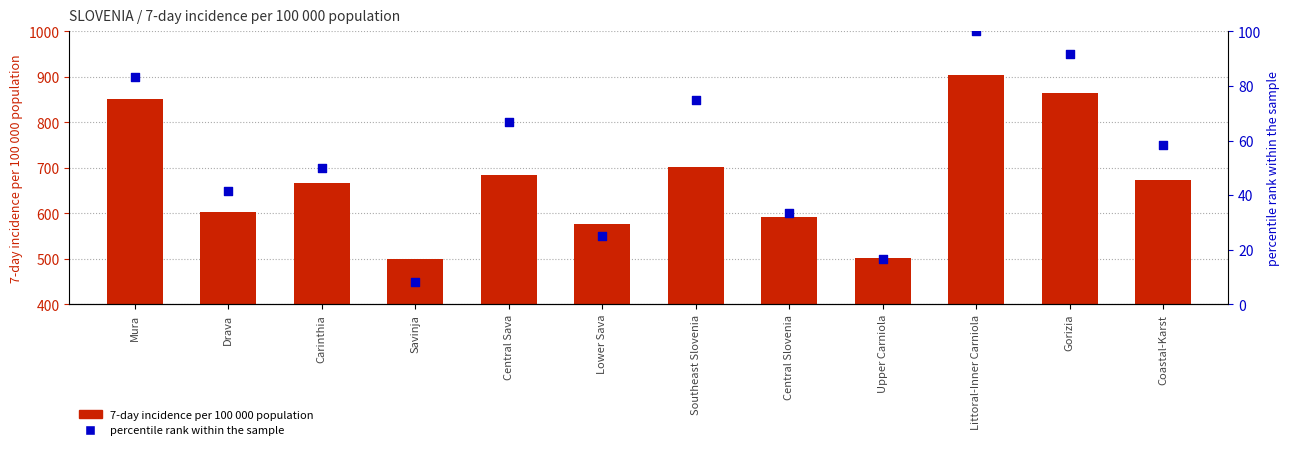

At how many categories does at least one series exceed 97?

12